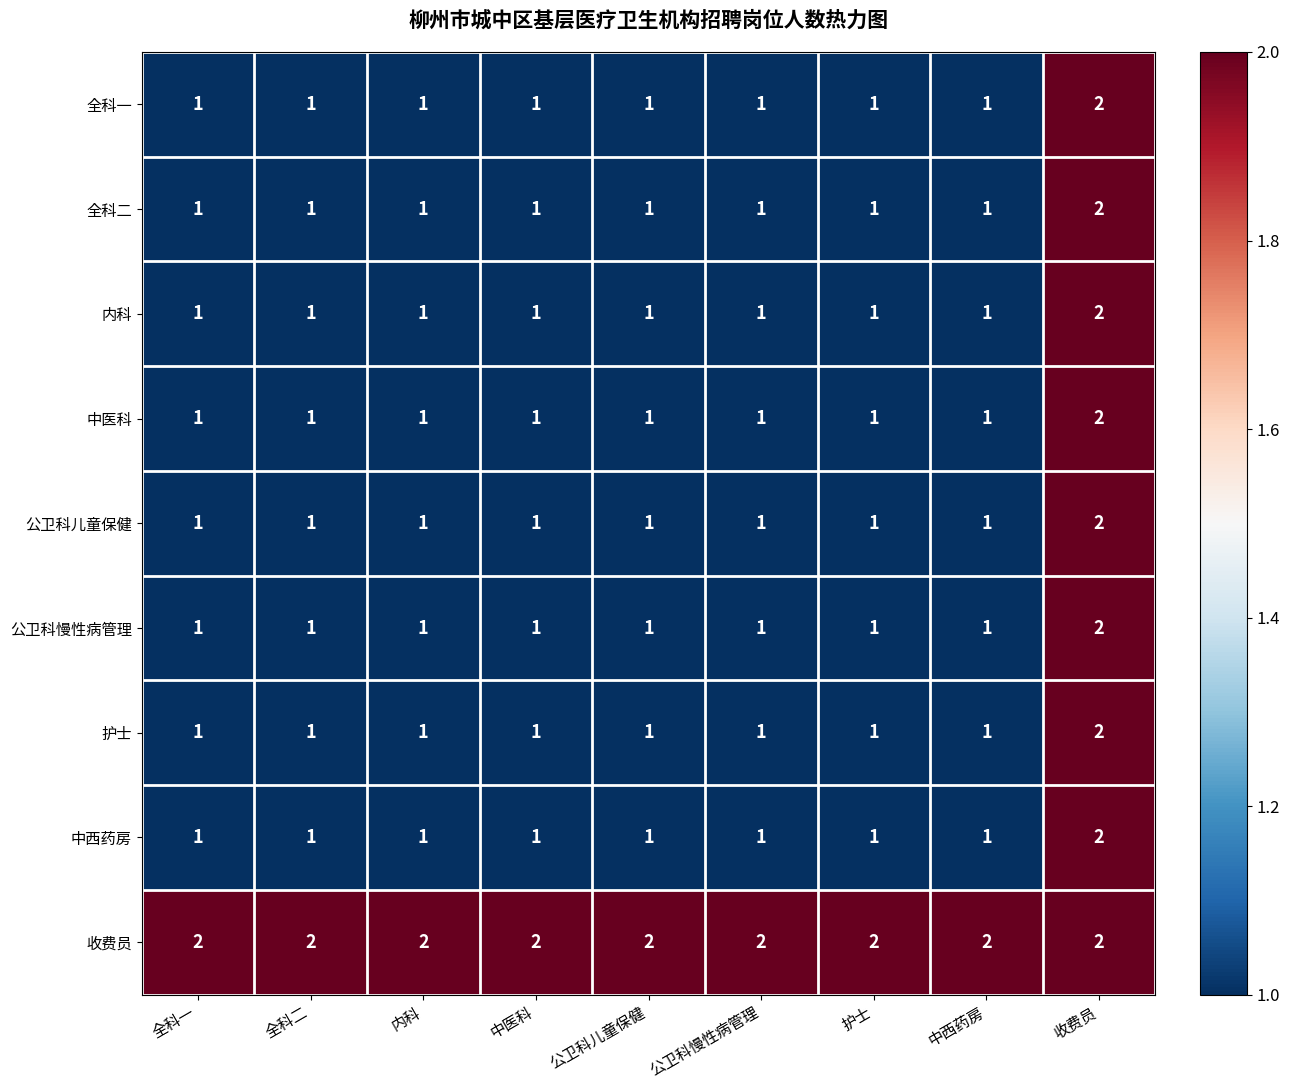

Which series has the largest total across all categories?

收费员